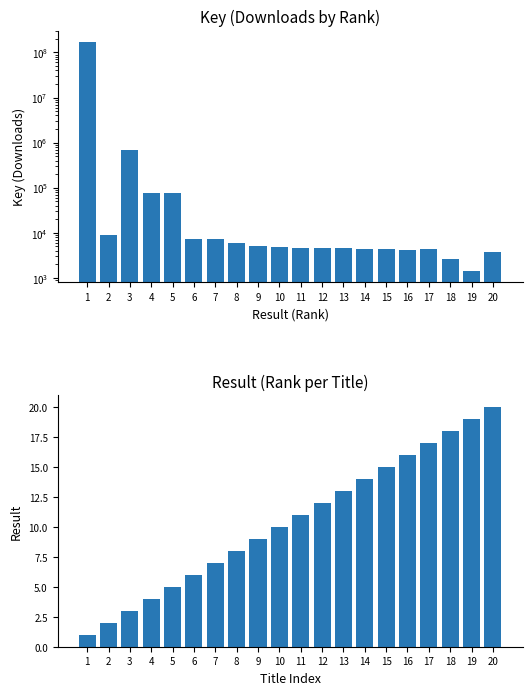

Reading left to right, what are all the values shown in this chart?

Key: 1=169283408	2=8804	3=700698	4=75614	5=75610	6=7366	7=7118	8=6051	9=5000	10=4958	11=4610	12=4552	13=4529	14=4458	15=4371	16=4189	17=4284	18=2606	19=1443	20=3821
Result: 1=1	2=2	3=3	4=4	5=5	6=6	7=7	8=8	9=9	10=10	11=11	12=12	13=13	14=14	15=15	16=16	17=17	18=18	19=19	20=20